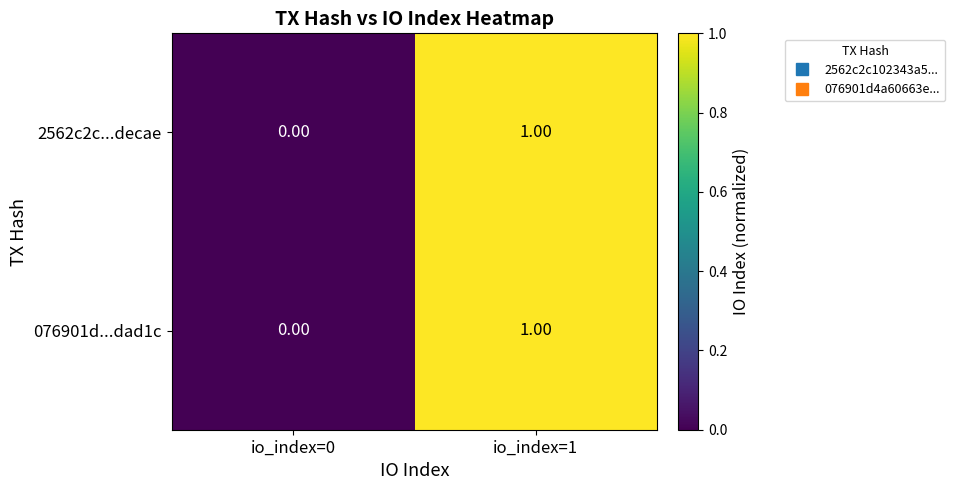

How many series are shown in this chart?

2